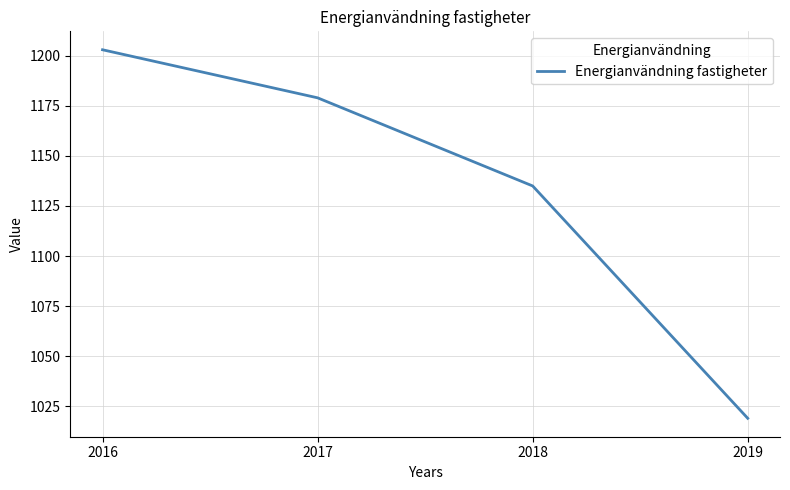

Is it true that the value at 2017 is 1179?

True